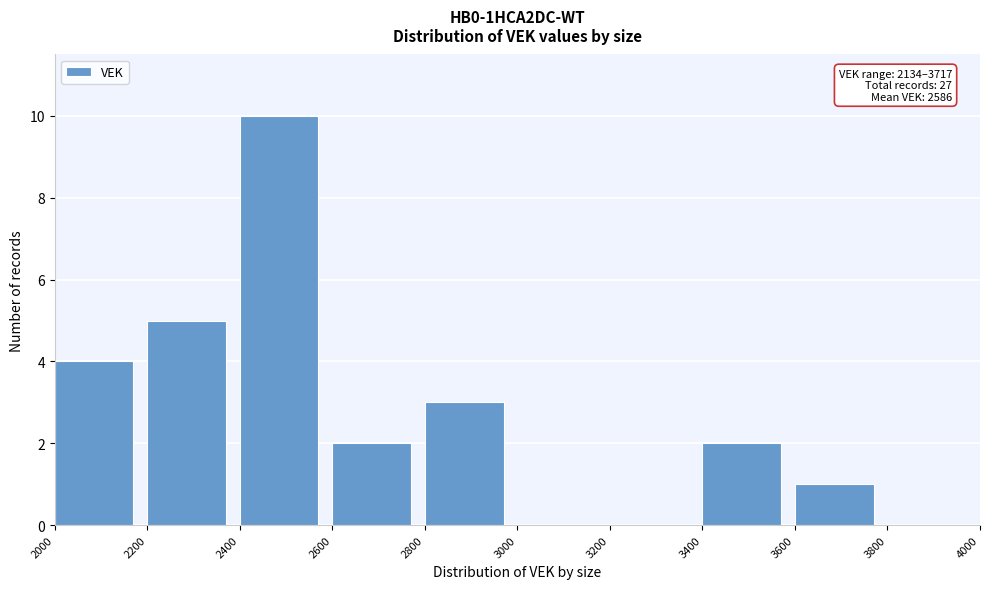

Which range on the x-axis has the tallest bar?

2400 to 2600